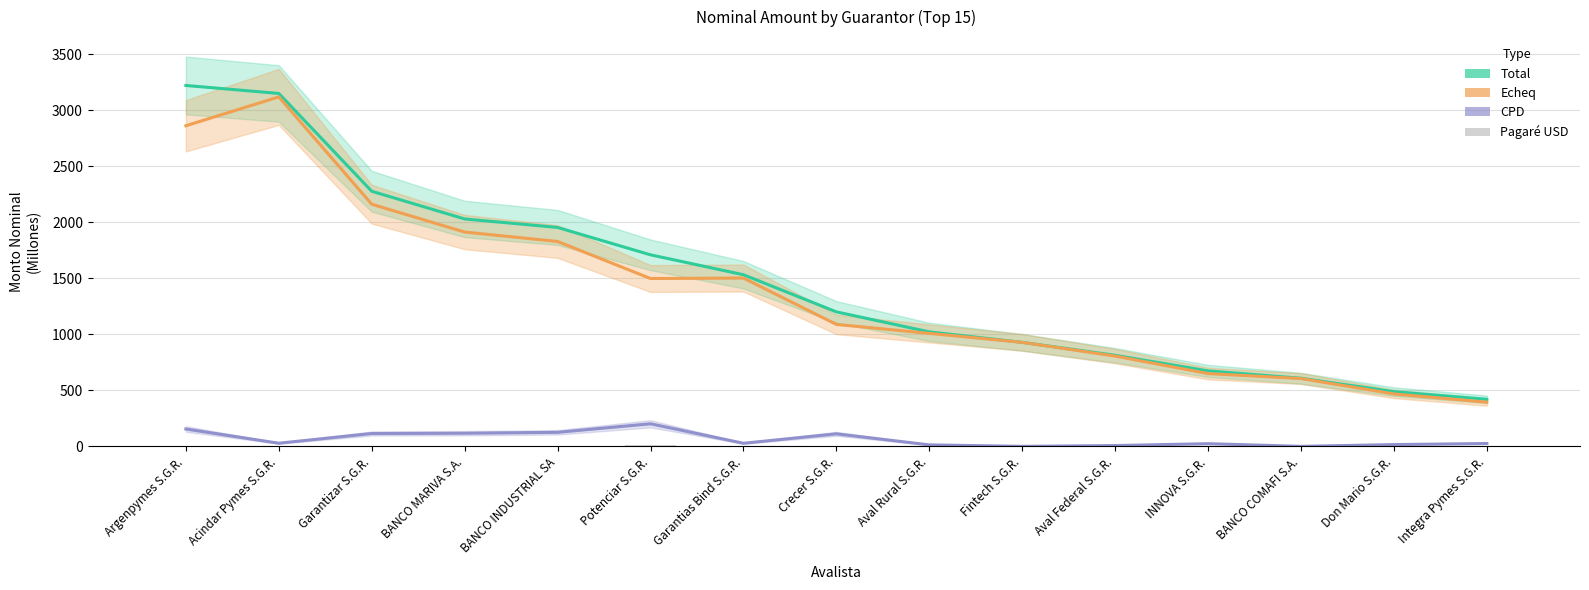

At which label is CPD closest to 100?

Crecer S.G.R.